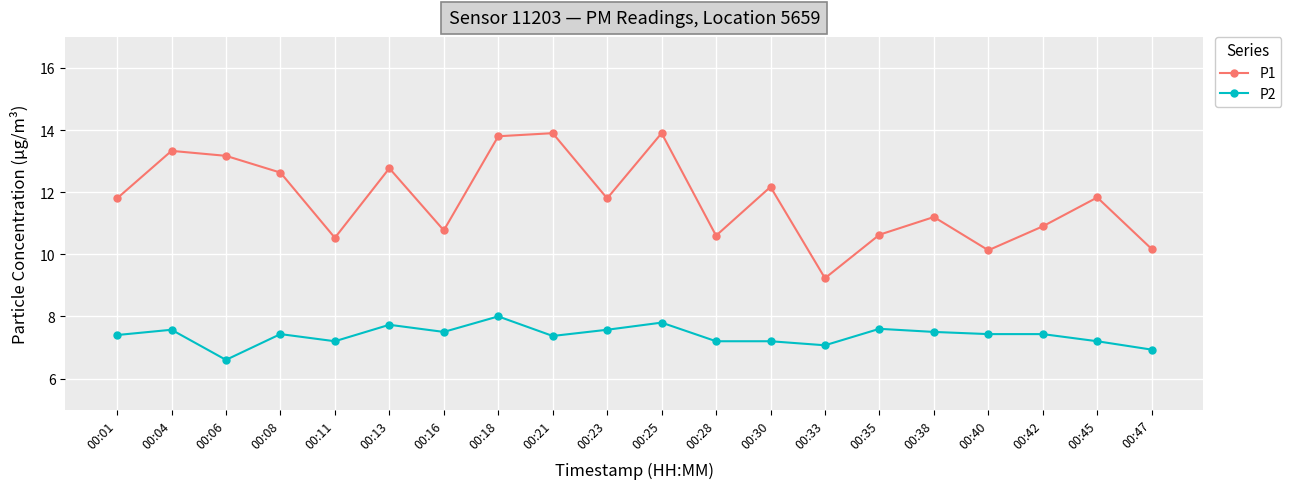

How many lines are shown in the chart?

2